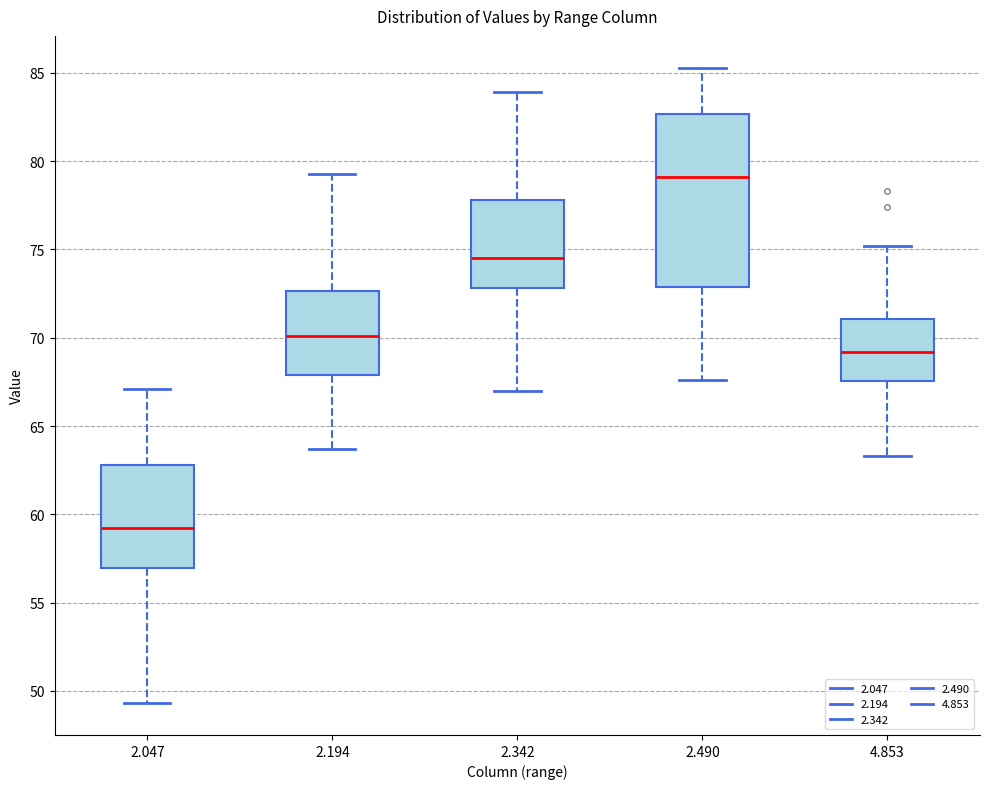

Reading left to right, read every box against the y-axis: the position of its median line, the range the box covers, and the ends of its whiskers. The values are not printed on the chart, so give them approximately, as read against the axis.

2.047: median 59.0, box 57.0 to 63.0, whiskers 49.5 to 67.0
2.194: median 70.0, box 68.0 to 72.5, whiskers 63.5 to 79.5
2.342: median 74.5, box 73.0 to 78.0, whiskers 67.0 to 84.0
2.490: median 79.0, box 73.0 to 82.5, whiskers 67.5 to 85.5
4.853: median 69.0, box 67.5 to 71.0, whiskers 63.5 to 75.0